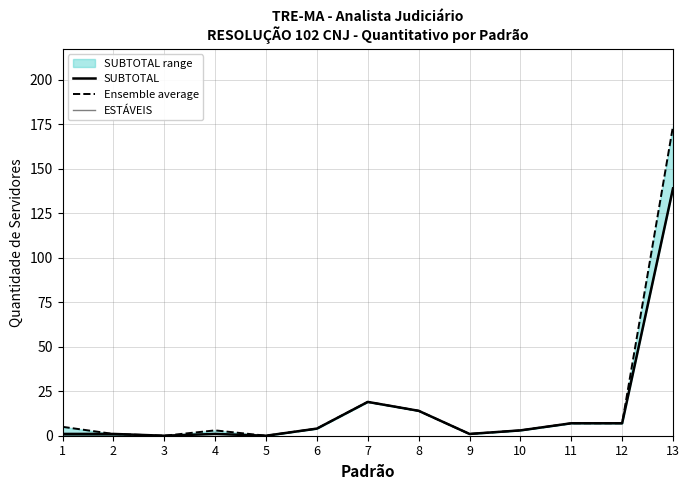

What is the value of the ESTÁVEIS point at the 13th from the left?

139